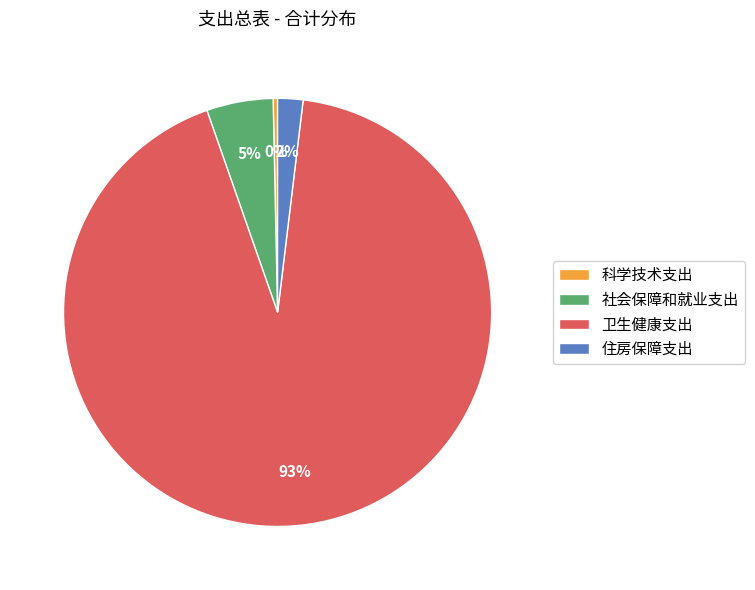

What percentage is the 社会保障和就业支出 slice, to the nearest percent?

5%